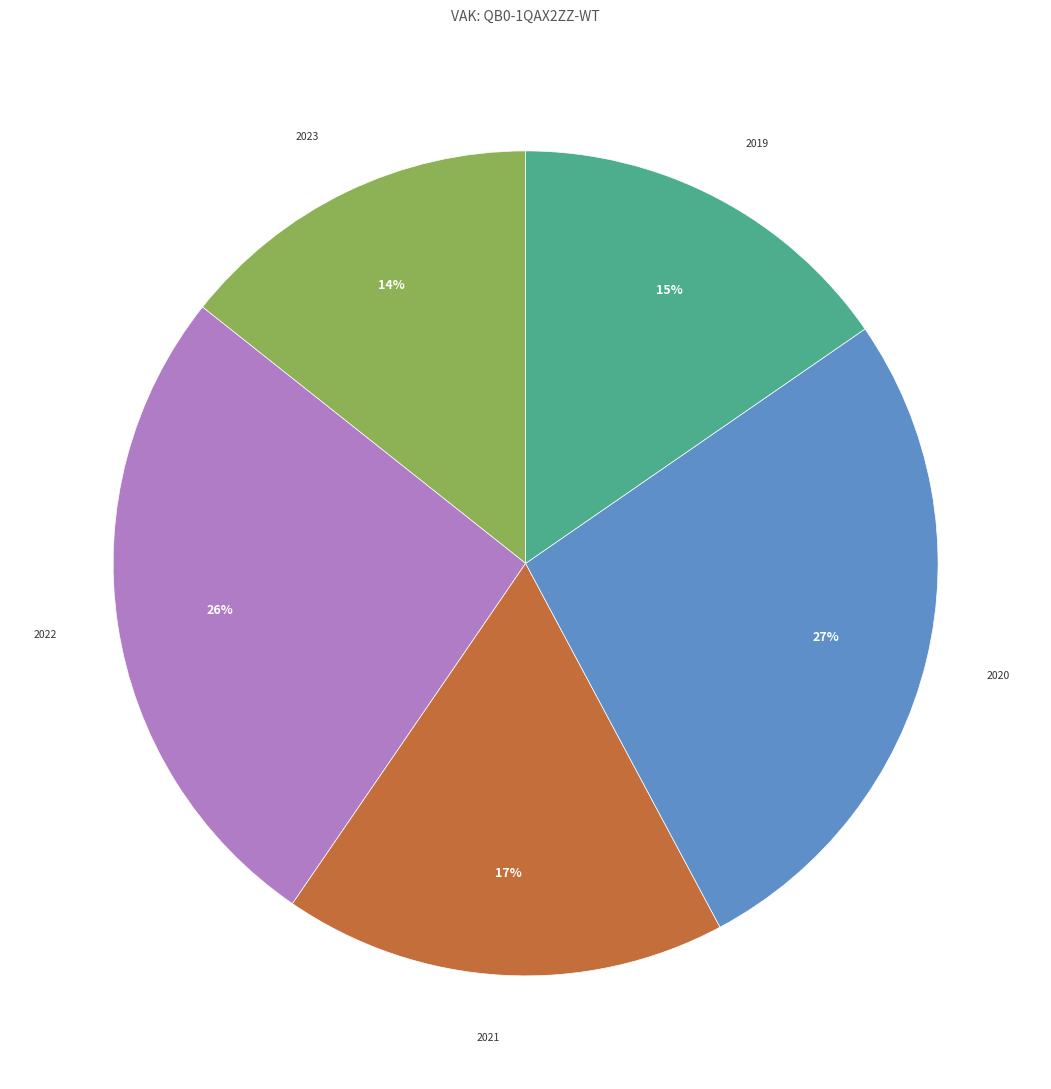

The 2020 slice represents 18% of the pie. True or false?

False